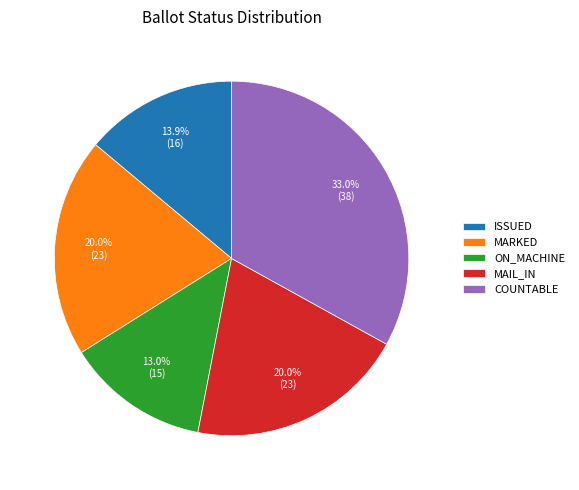

To the nearest percent, what is the average slice percentage?

20%